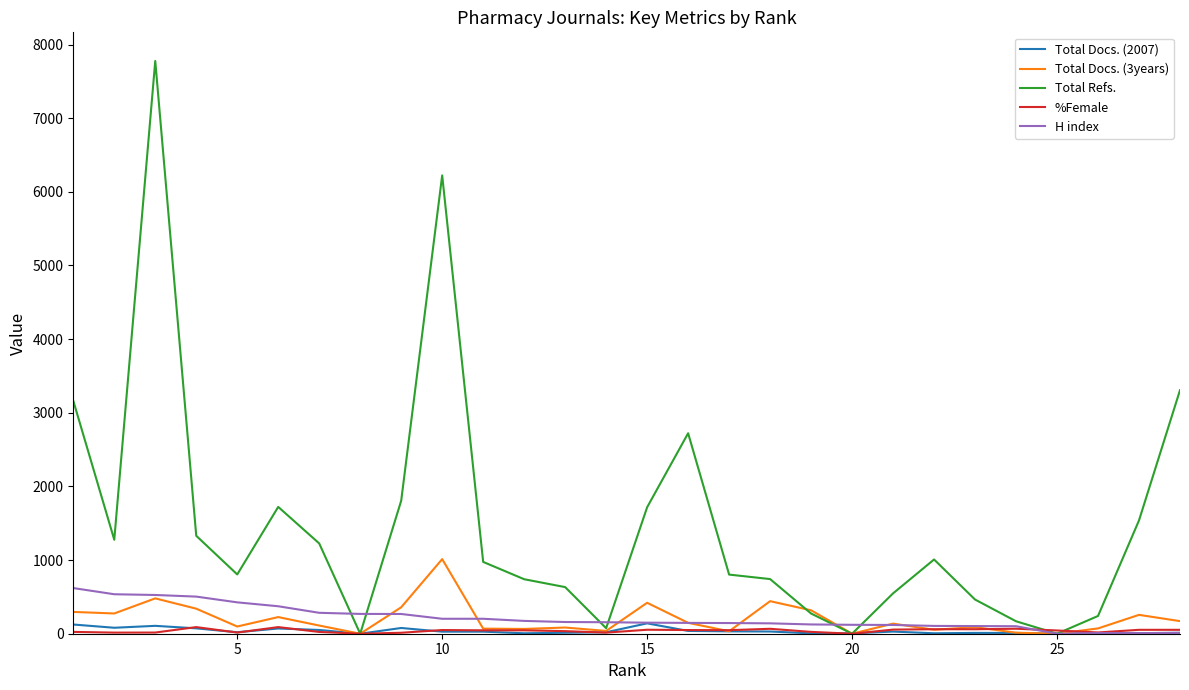

Which series has the widest spread of values?

Total Refs.